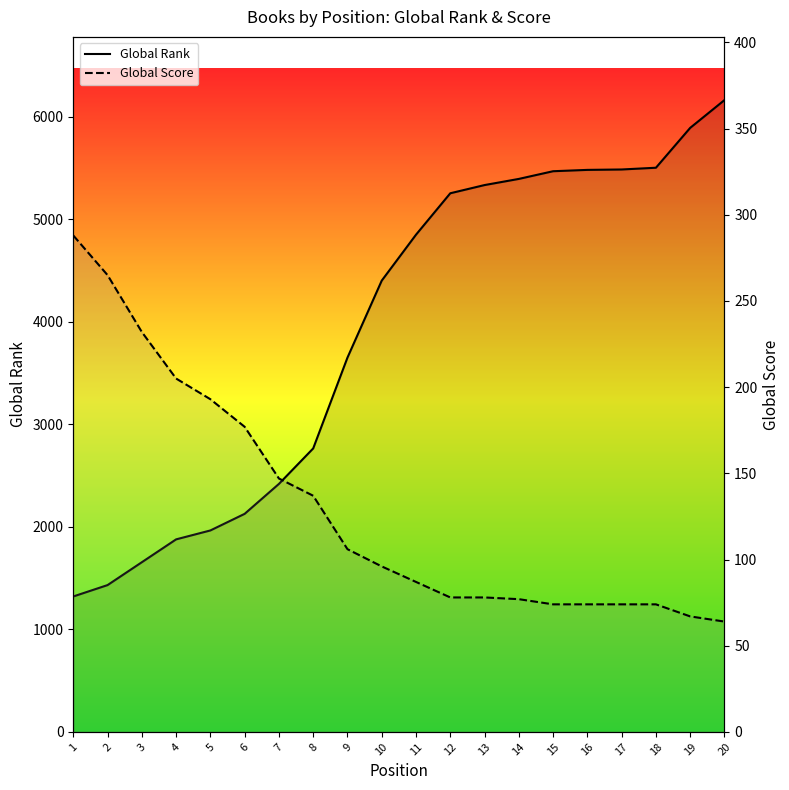

Reading left to right, extract all data points from this chart.

Global Rank: 1321	1432	1655	1878	1965	2127	2419	2765	3651	4402	4850	5254	5334	5394	5469	5482	5486	5503	5892	6163
Global Score: 288	265	232	205	193	177	147	137	106	96	87	78	78	77	74	74	74	74	67	64